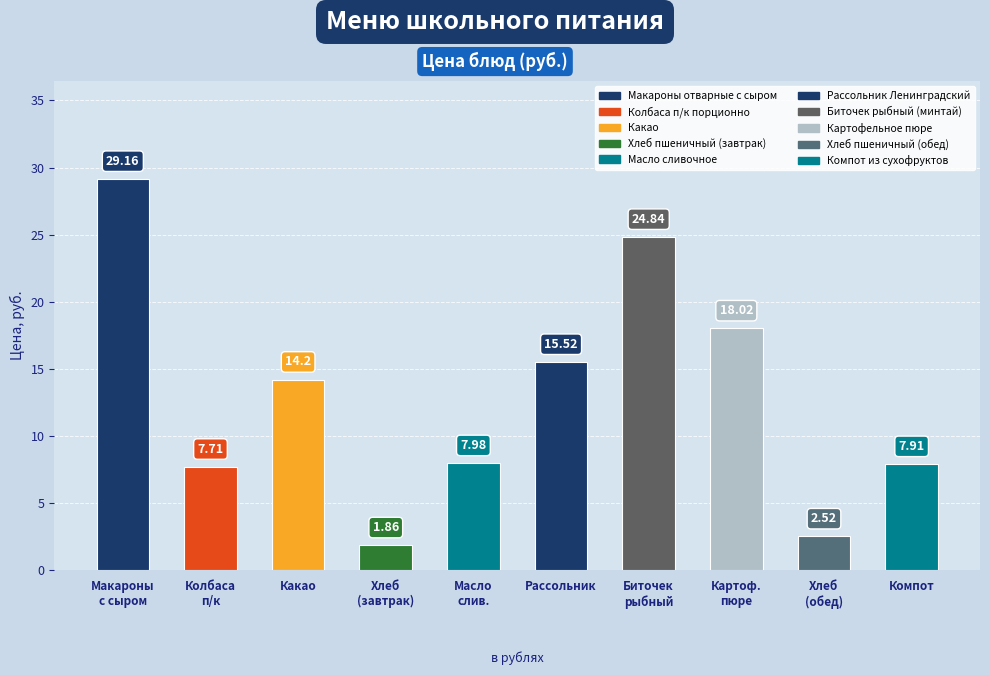

Count the number of values greater than 14.

5